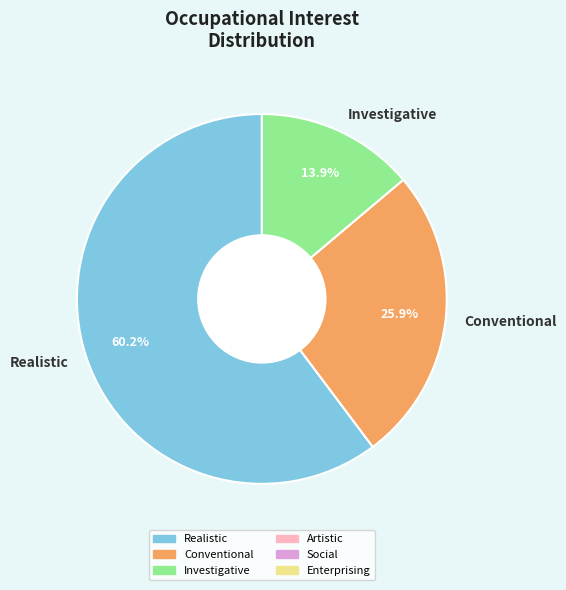

Count the number of slices in the pie.

3